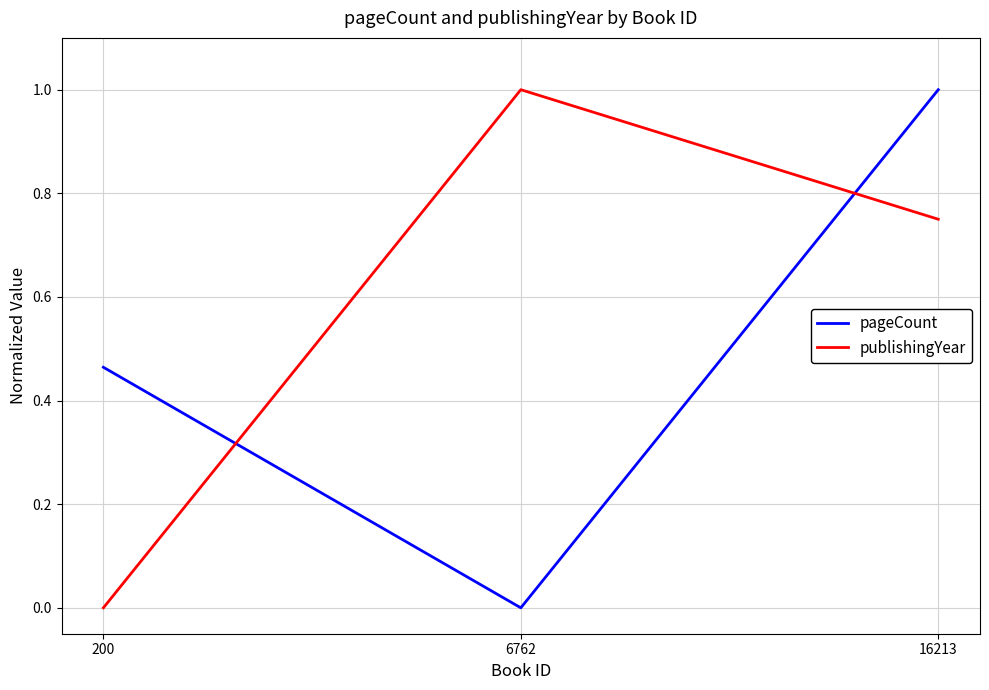

How many lines are shown in the chart?

2